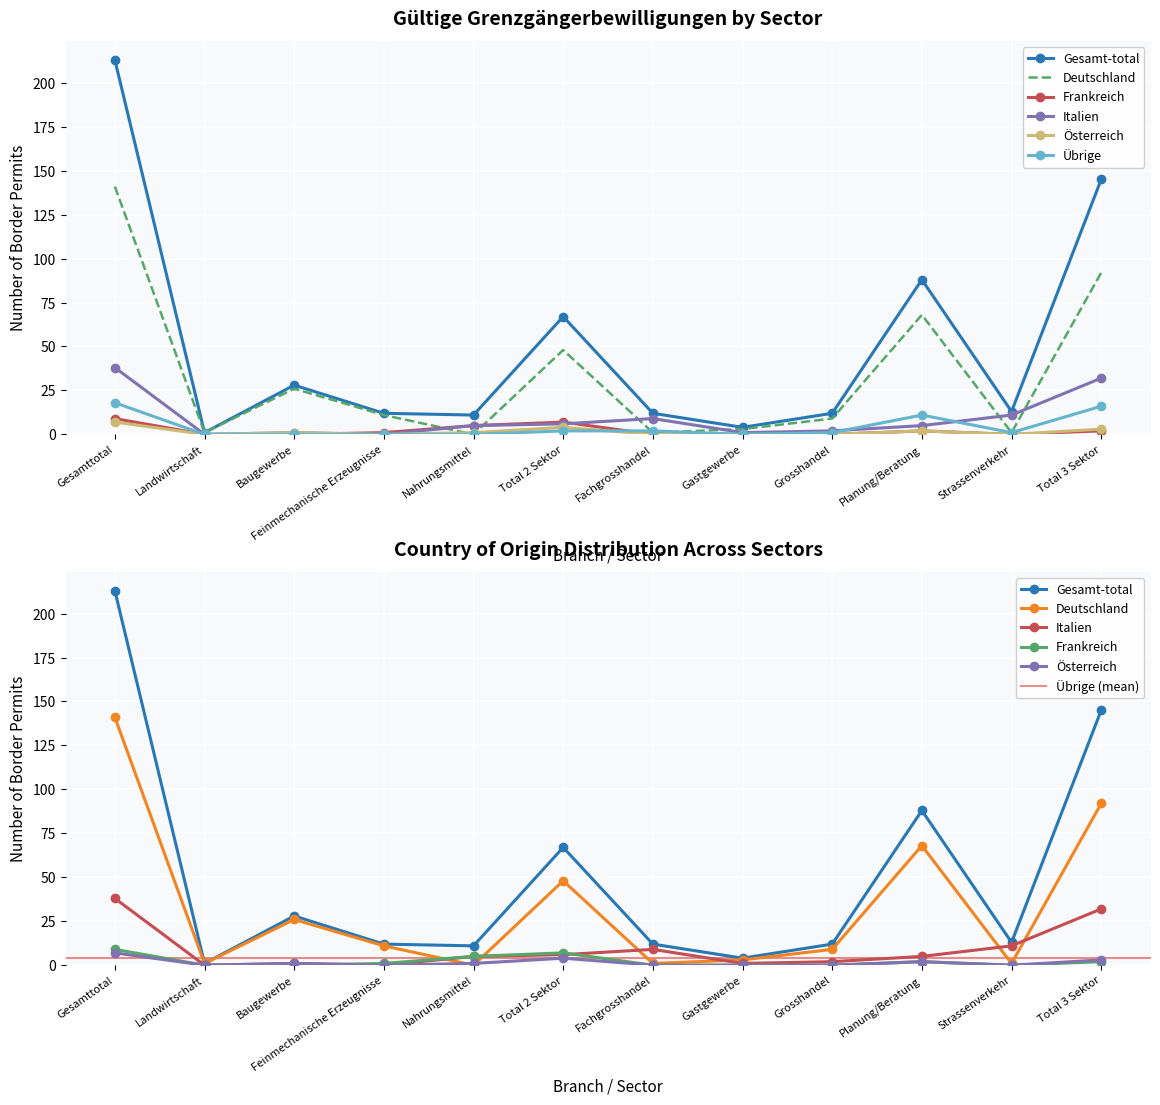

Is the value of Italien at Total 3 Sektor greater than the value of Österreich at Nahrungsmittel?

Yes